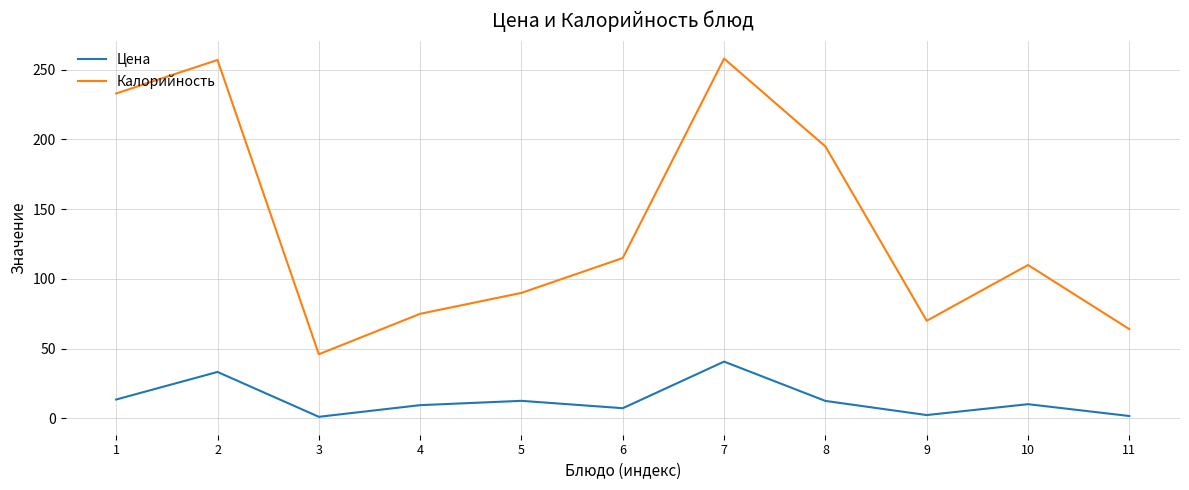

The value of Калорийность at 7 is 258.0. True or false?

True